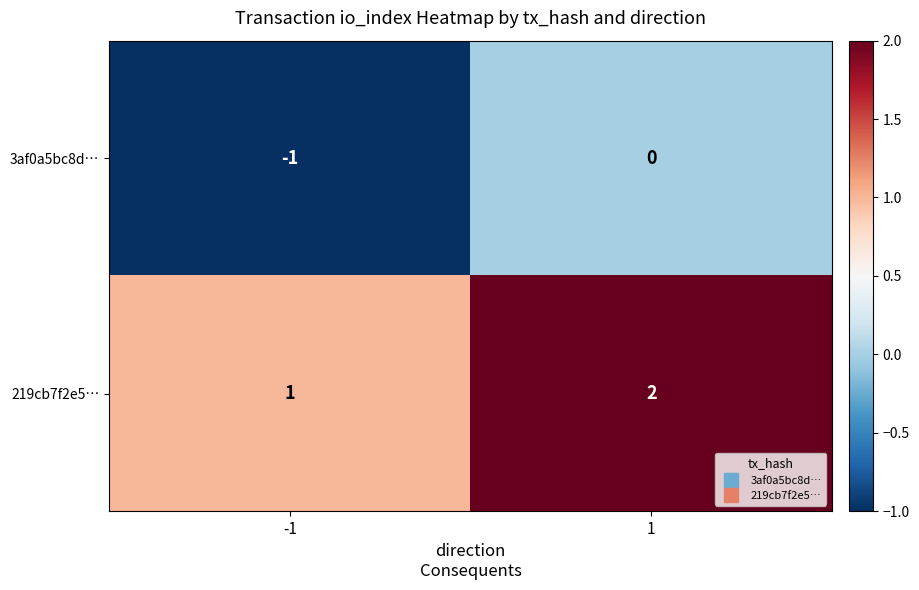

Rank the series by their average value, from lowest to highest.

3af0a5bc8d…, 219cb7f2e5…